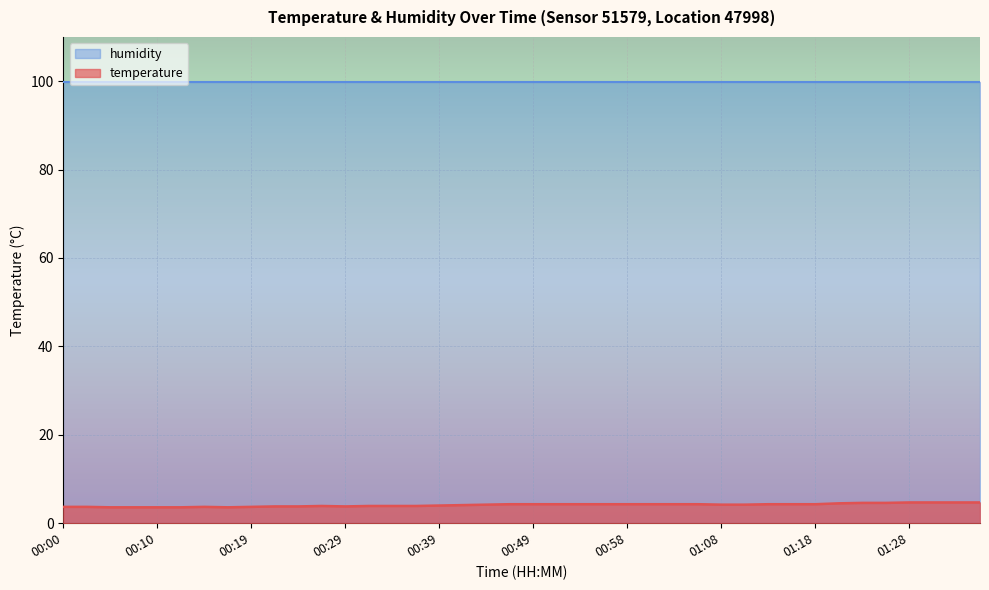

The chart shows a value of 7.5 at 00:44. True or false?

False